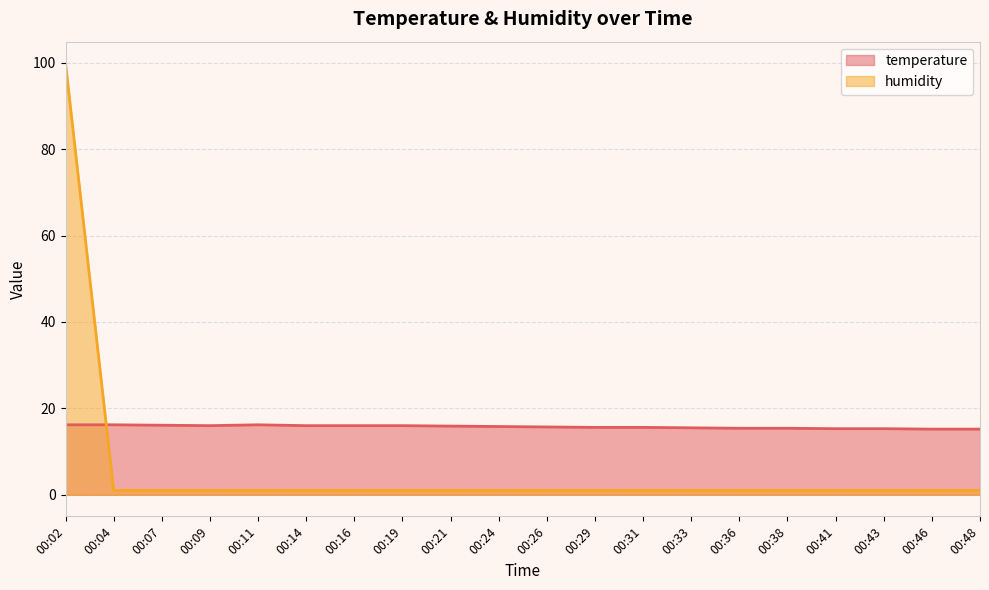

True or false: humidity and temperature cross at least once.

True